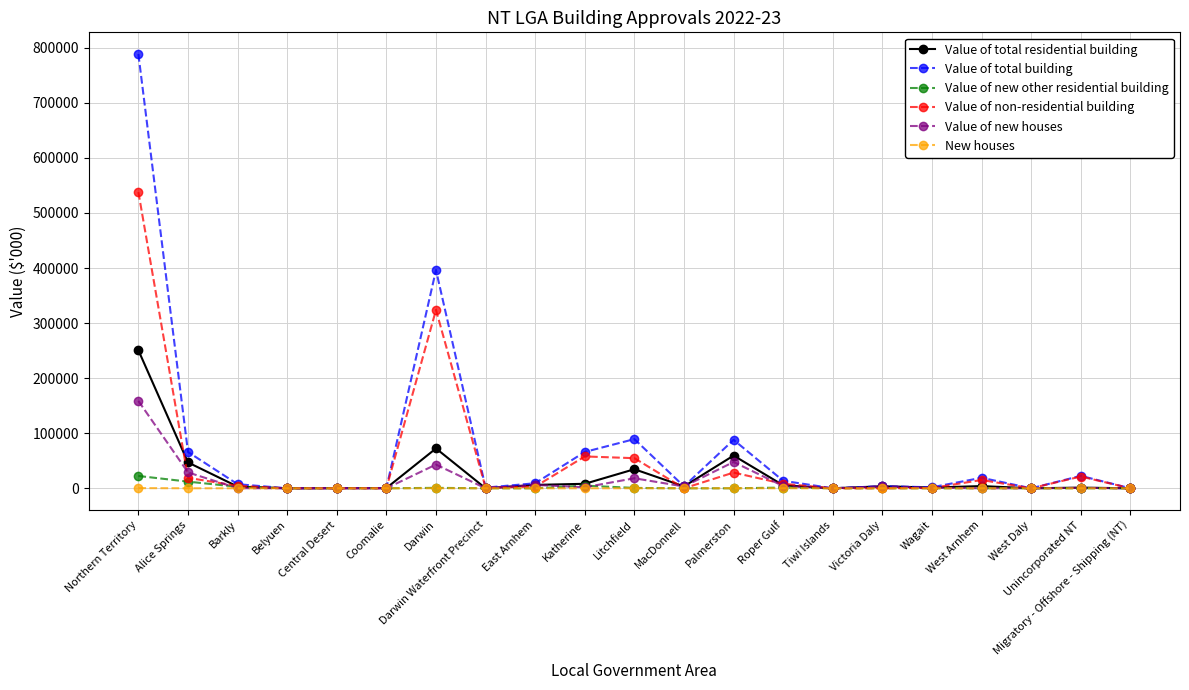

What is the difference between the maximum and minimum values in the Value of total building series?

788694.6